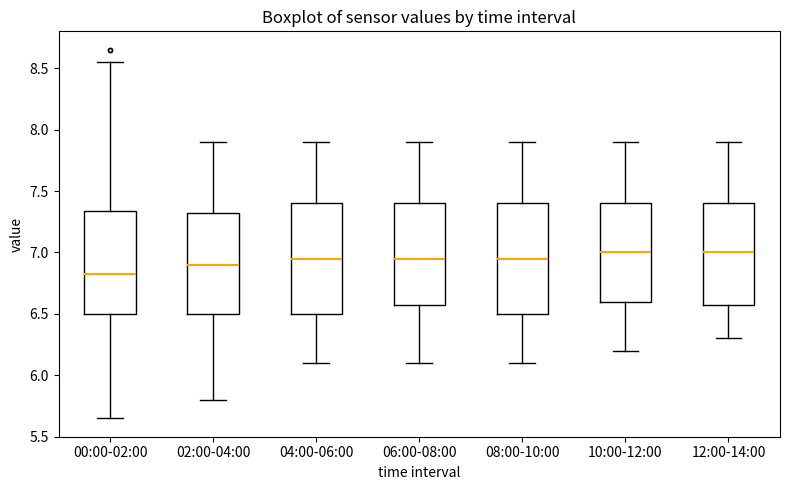

Where is the upper edge of the box for 00:00-02:00 on the y-axis? The values are not printed on the chart, so give them approximately, as read against the axis.

7.35